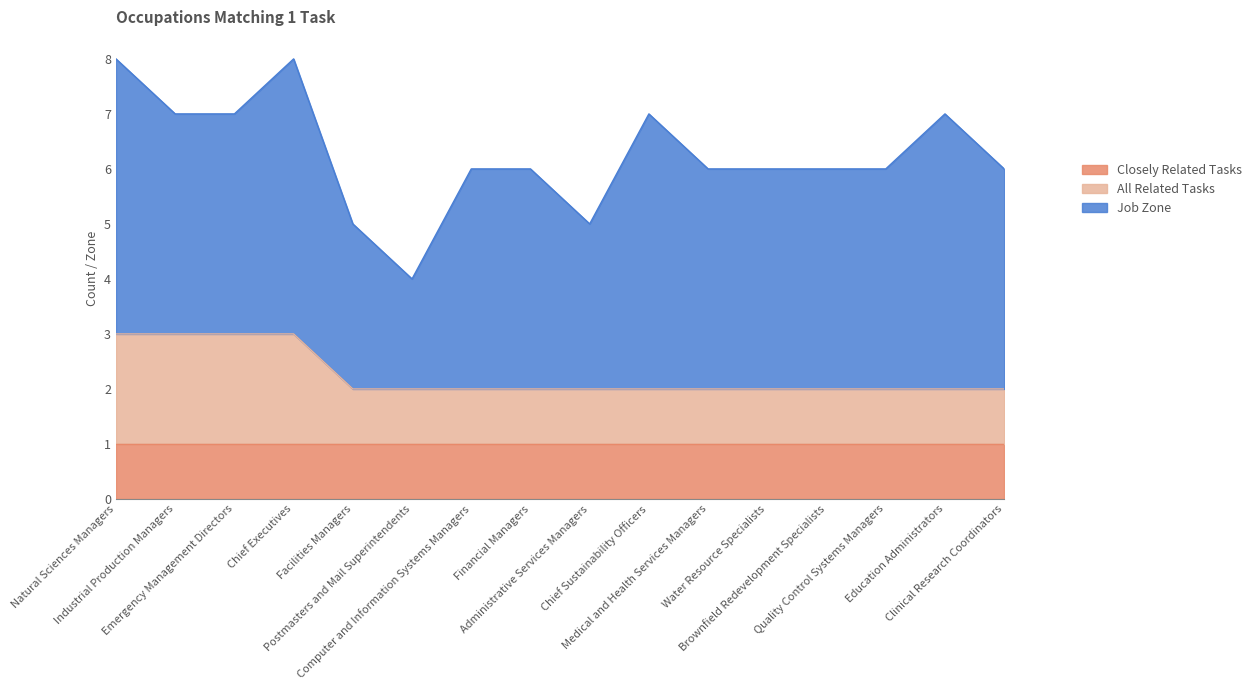

True or false: All Related Tasks and Job Zone intersect in this chart.

False